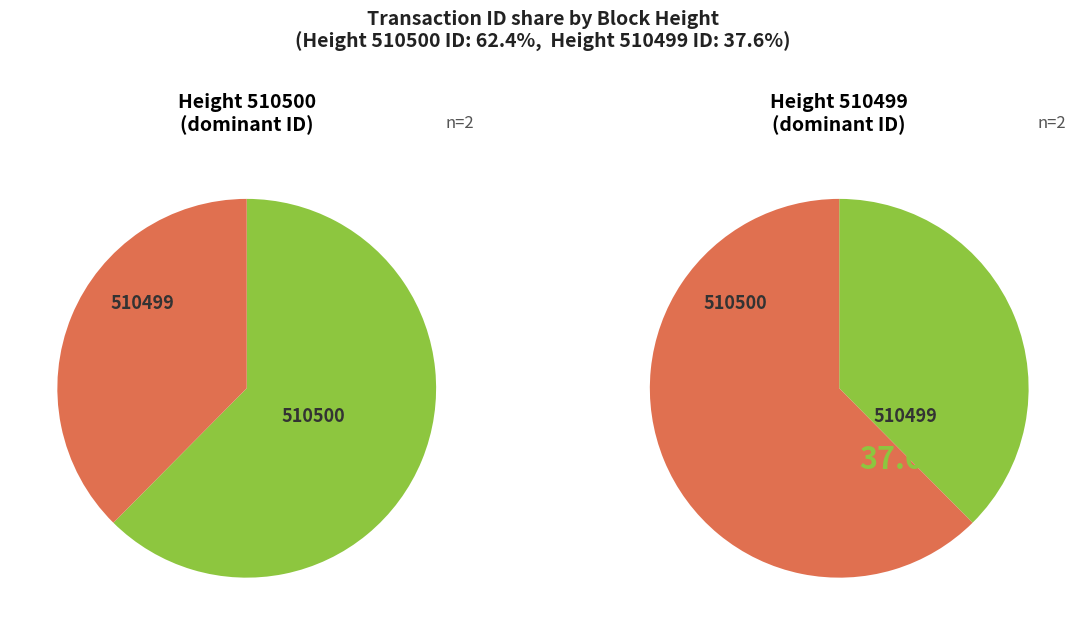

At 510500, list the series in order from smallest to largest.

510499, 510500